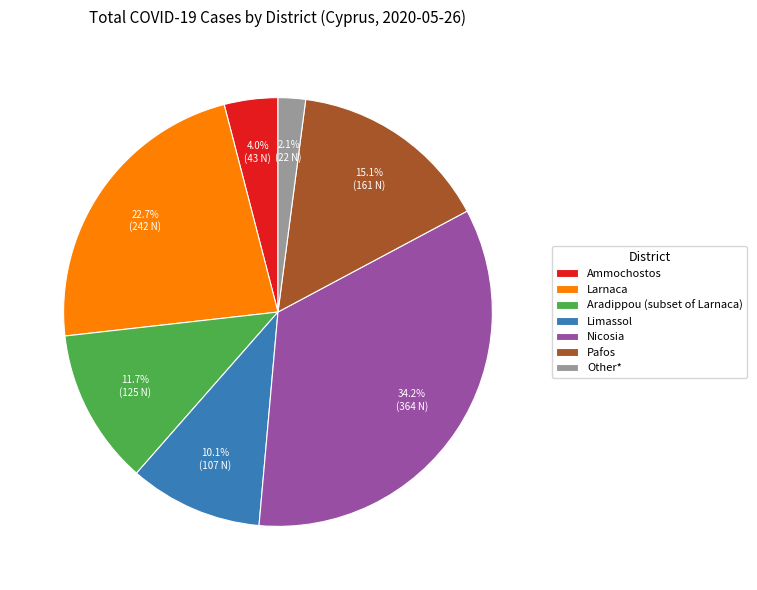

Is there a majority slice in this chart?

No